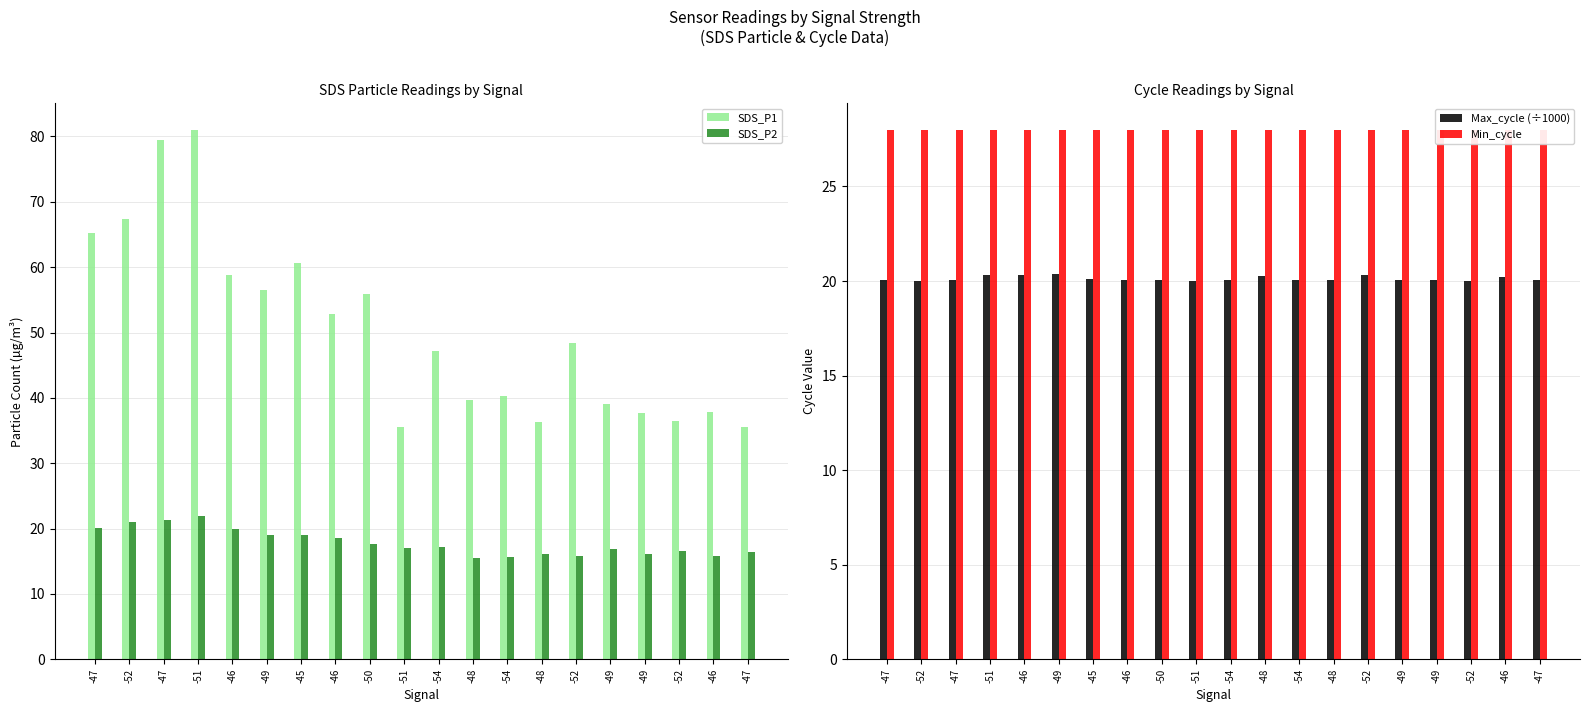

What is the total value across all series at -46?

127.1